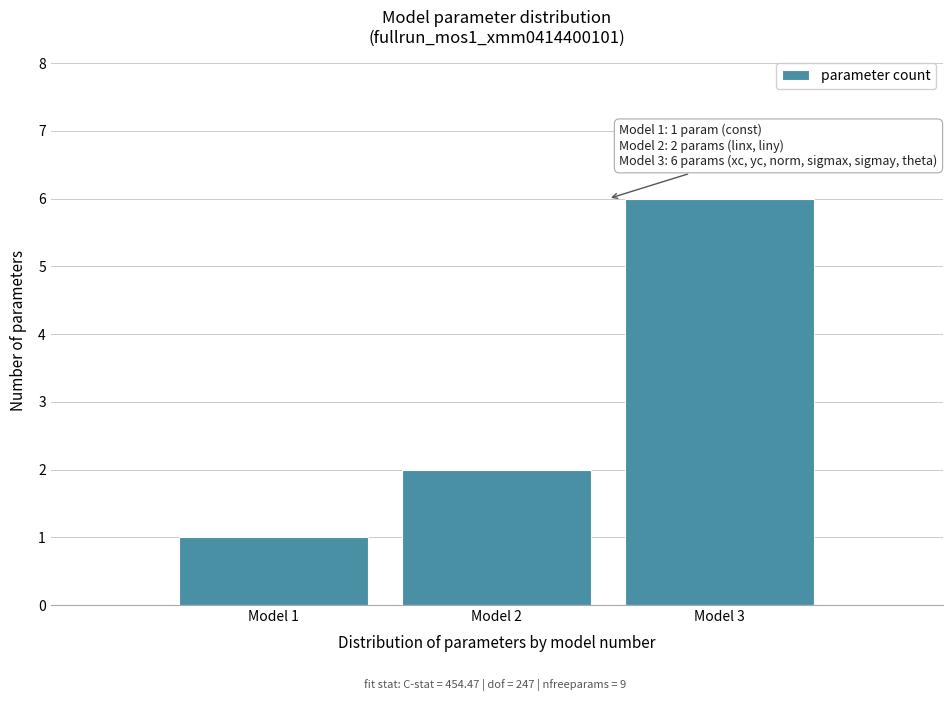

Over which range of the x-axis is the bar tallest?

2.5 to 3.5